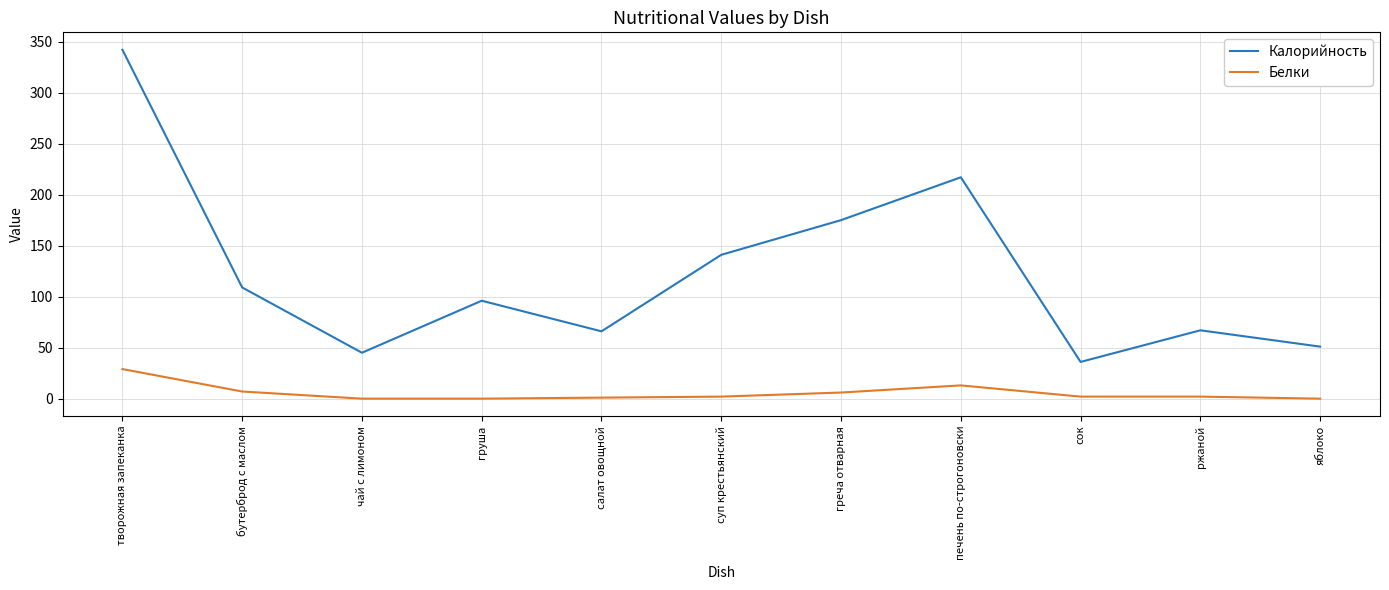

At which category does Калорийность reach its first local peak?

груша